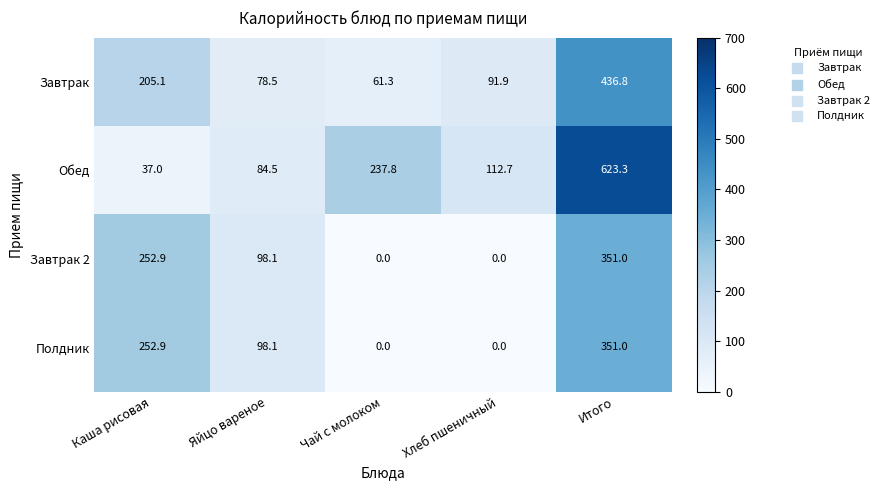

Rank the categories by Обед value from lowest to highest.

Каша рисовая, Яйцо вареное, Хлеб пшеничный, Чай с молоком, Итого